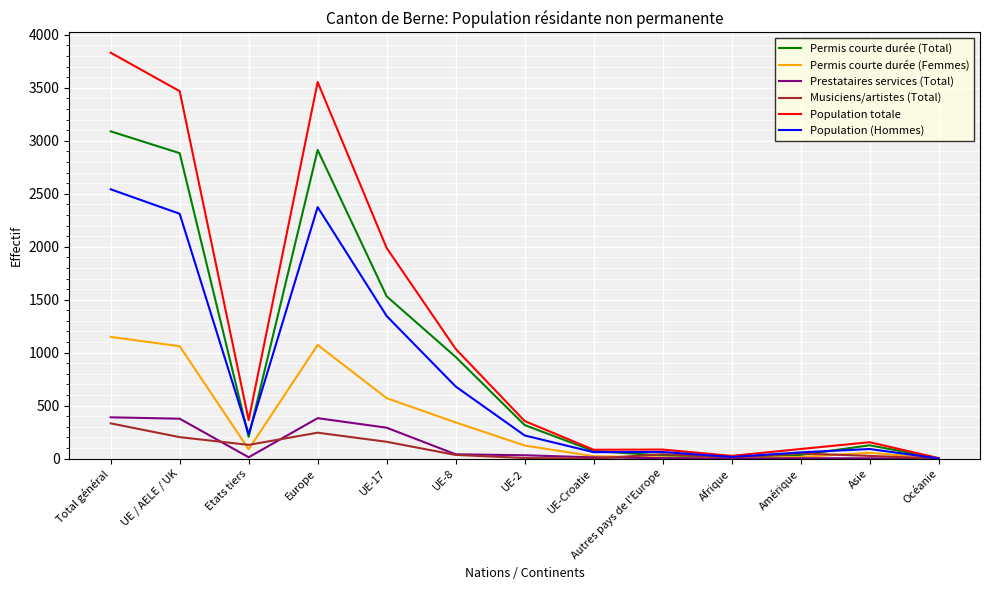

At which category is the sum across all series the highest?

Total général